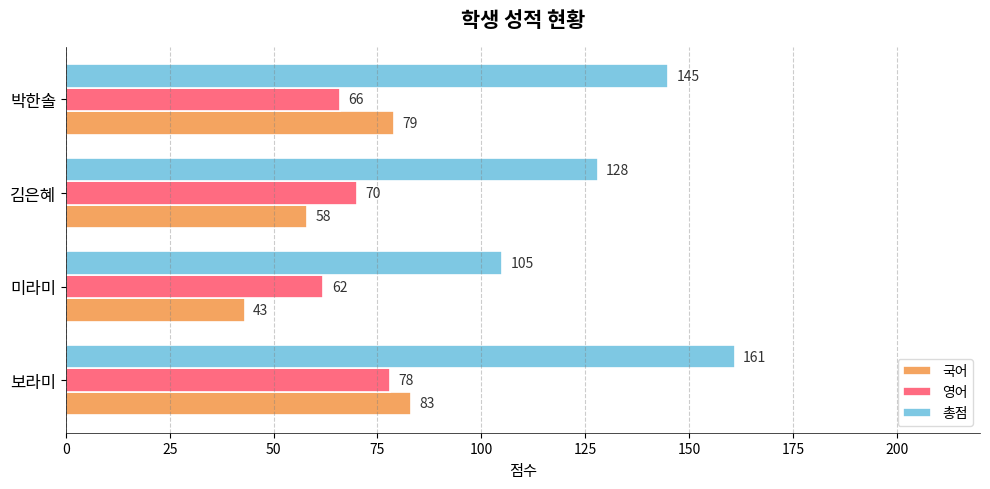

Between 보라미 and 미라미, which series saw the biggest shift?

총점